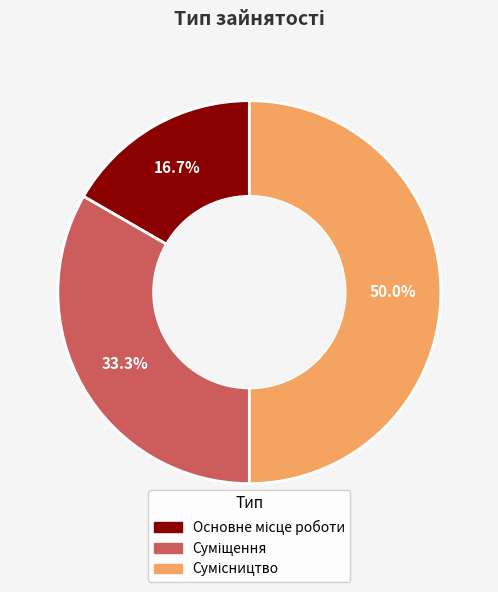

Does any single category account for the majority?

No